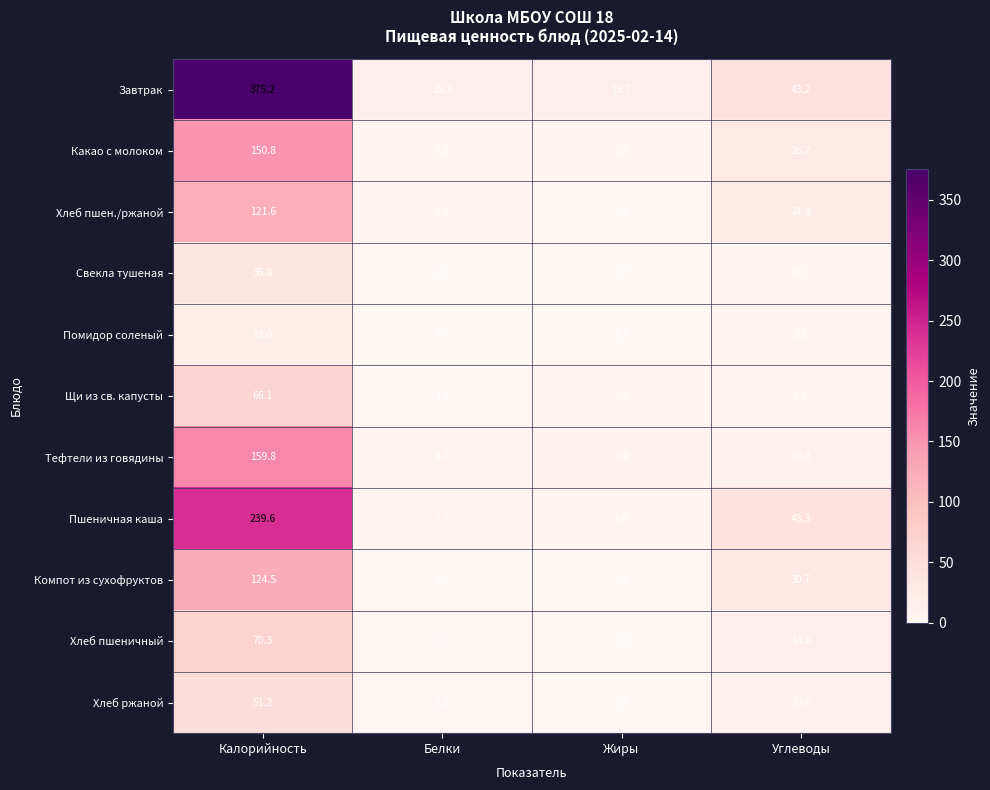

At Углеводы, list the series in order from largest to smallest.

Пшеничная каша, Завтрак, Компот из сухофруктов, Какао с молоком, Хлеб пшен./ржаной, Хлеб пшеничный, Тефтели из говядины, Хлеб ржаной, Щи из св. капусты, Свекла тушеная, Помидор соленый